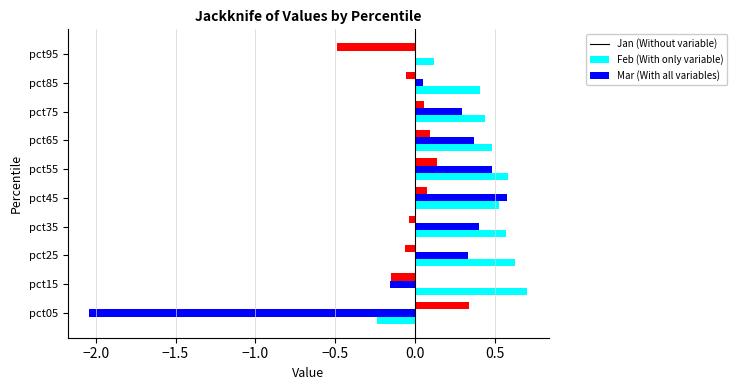

At which category does the chart reach its peak across all series?

pct15